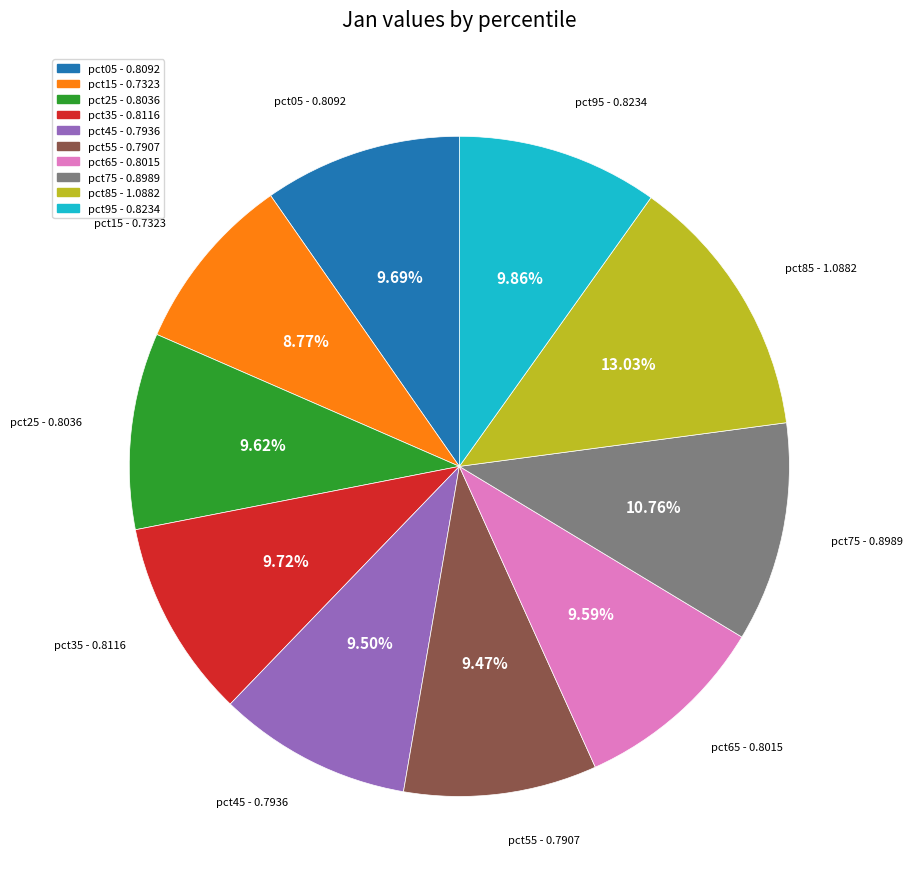

Is it true that pct15 is 9% of the pie?

True